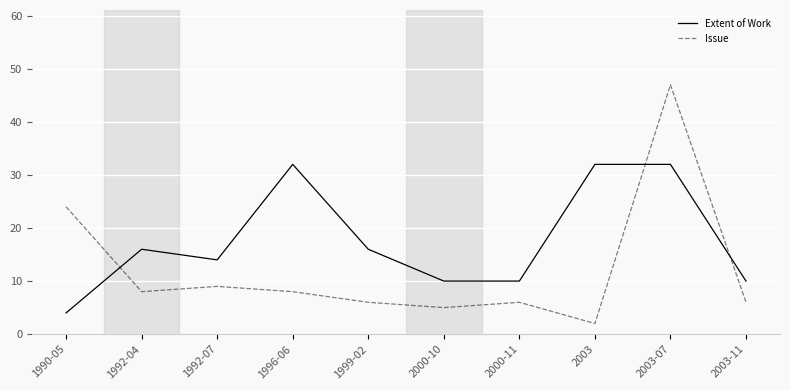

Reading left to right, list all the values displayed in this chart.

Extent of Work: 1990-05=4	1992-04=16	1992-07=14	1996-06=32	1999-02=16	2000-10=10	2000-11=10	2003=32	2003-07=32	2003-11=10
Issue: 1990-05=24	1992-04=8	1992-07=9	1996-06=8	1999-02=6	2000-10=5	2000-11=6	2003=2	2003-07=47	2003-11=6